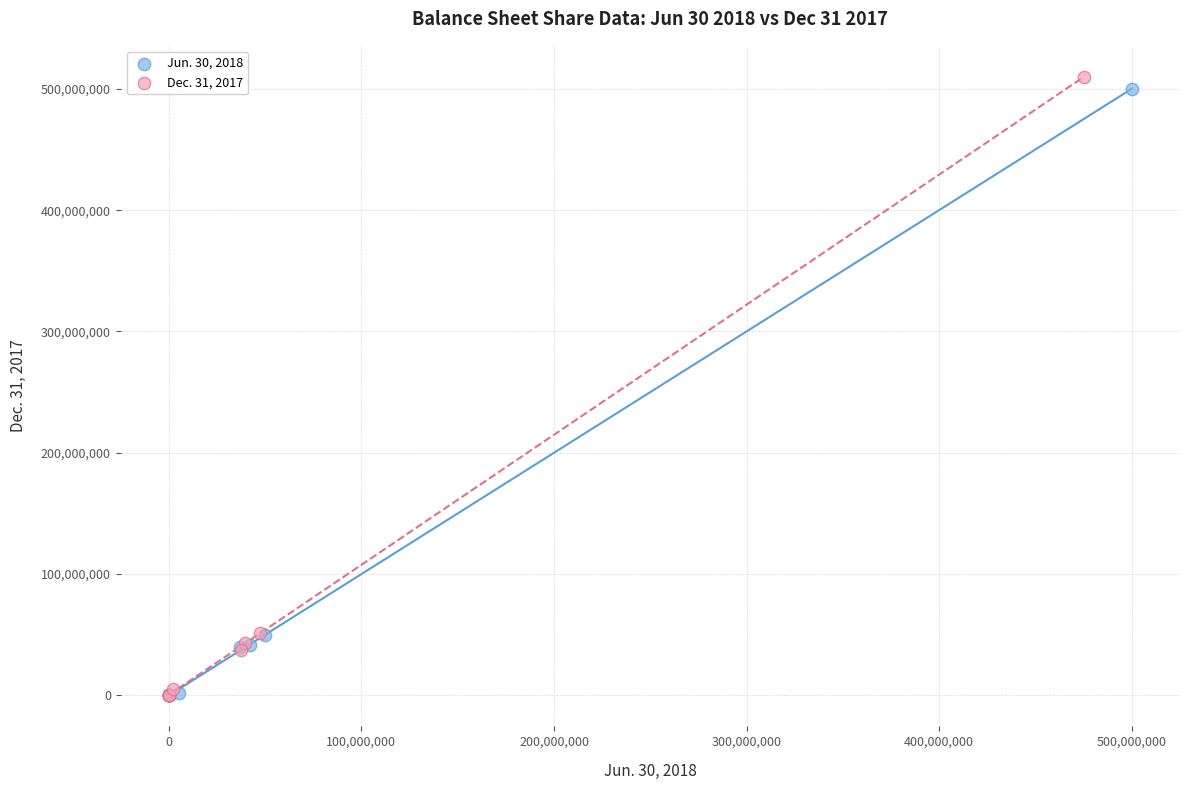

What are all the series names shown in the legend?

Jun. 30, 2018, Dec. 31, 2017